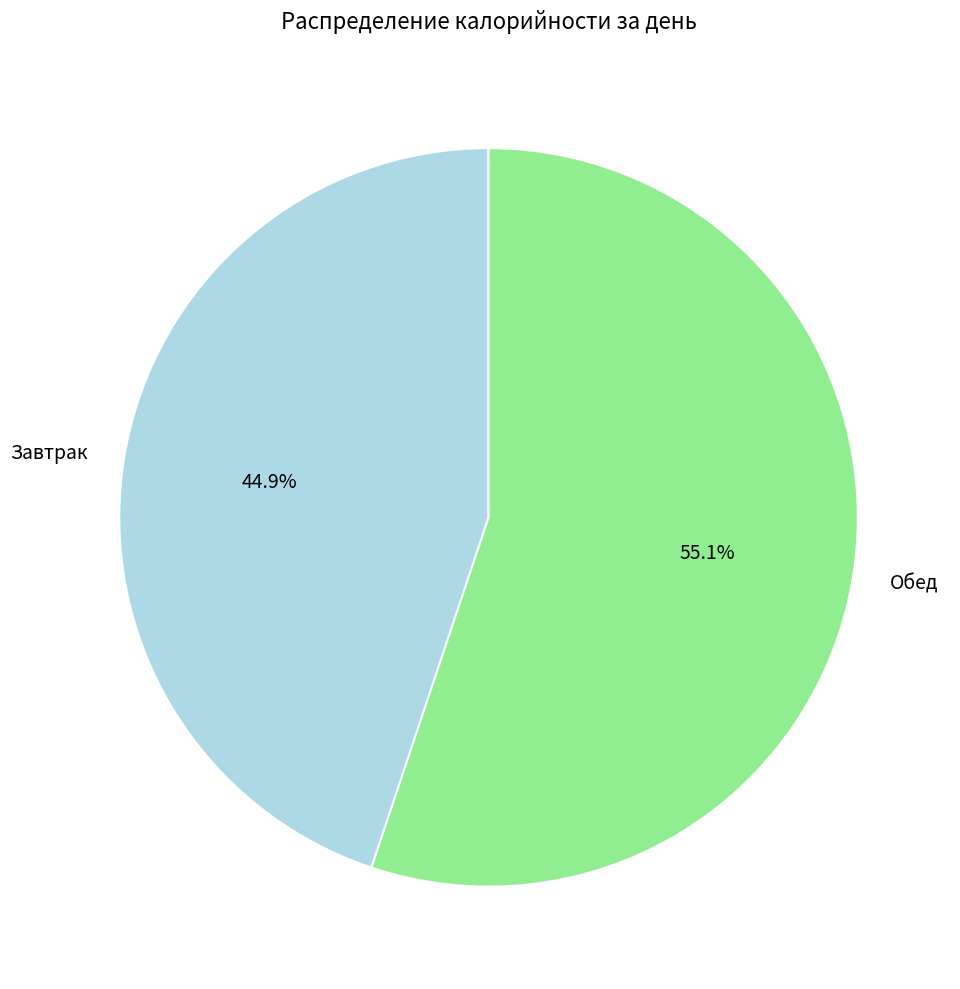

Between Обед and Завтрак, which is larger?

Обед